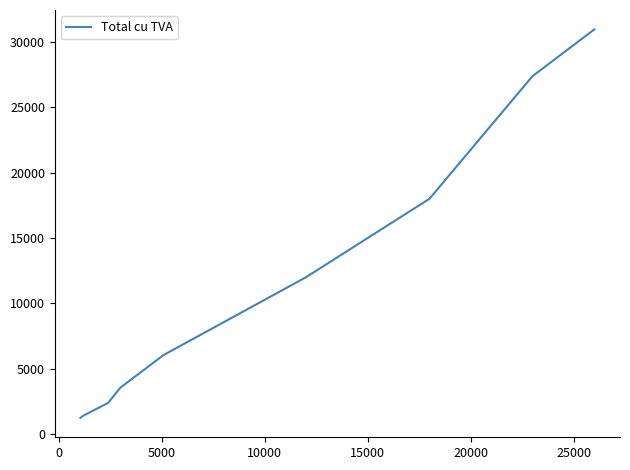

Is it true that the value at 10000 is 3783.2?

False